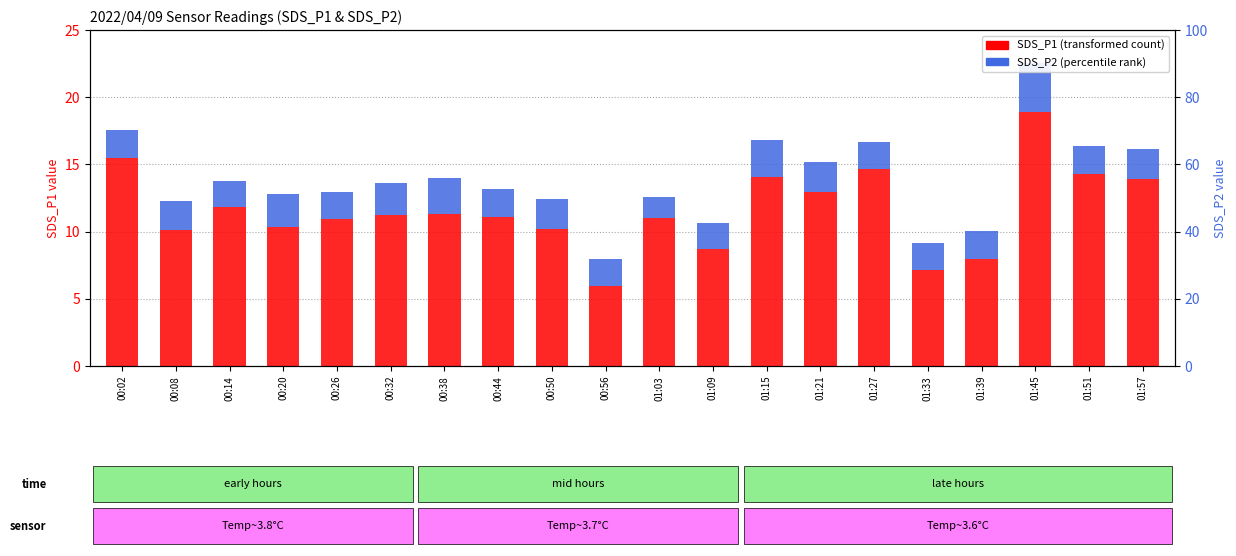

How many data points in SDS_P1 (transformed count) are above 11?

11